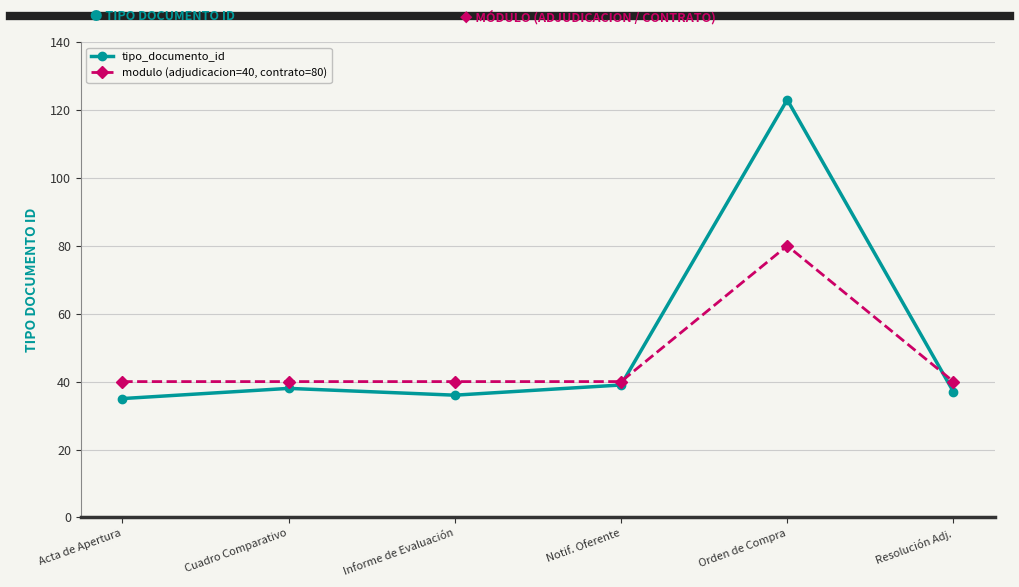

Rank the series at Acta de Apertura from lowest to highest value.

tipo_documento_id, modulo (adjudicacion=40, contrato=80)